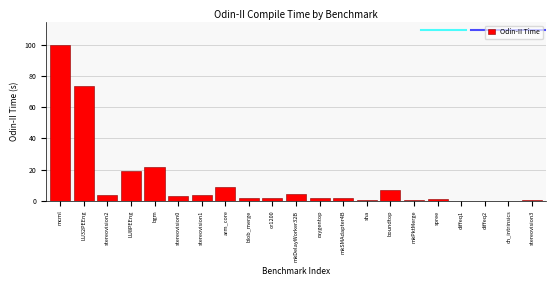

What is the greatest value displayed?

99.7